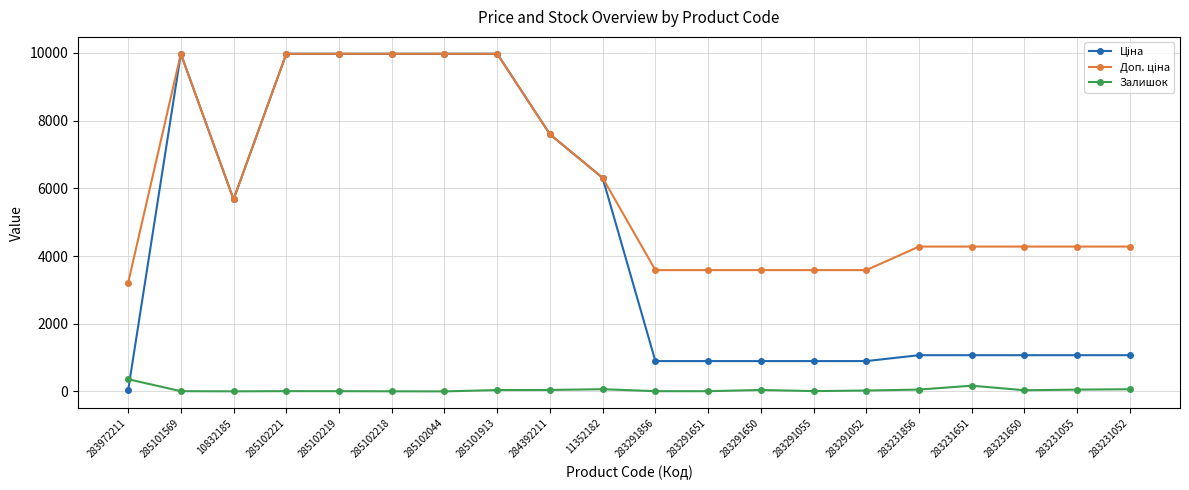

At how many categories does at least one series exceed 4868?

9